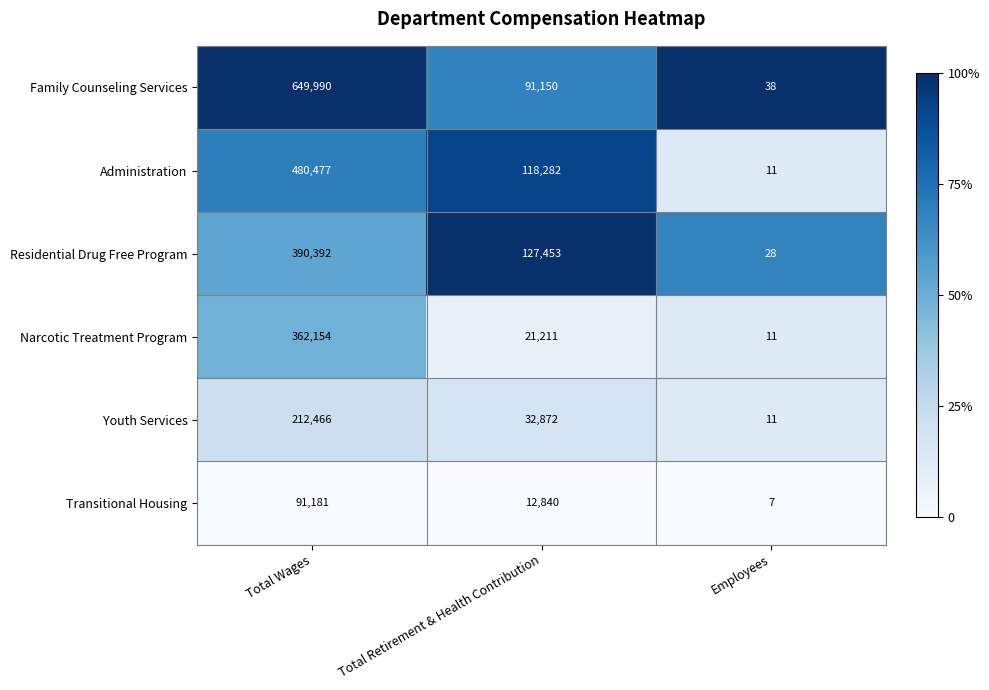

Reading left to right, extract all data points from this chart.

Family Counseling Services: 649990	91150	38
Administration: 480477	118282	11
Residential Drug Free Program: 390392	127453	28
Narcotic Treatment Program: 362154	21211	11
Youth Services: 212466	32872	11
Transitional Housing: 91181	12840	7